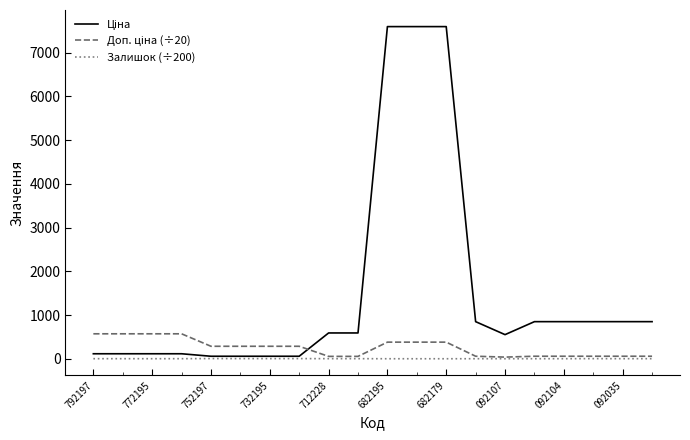

Is it true that Залишок (÷200) equals 0.1 at 682179?

True